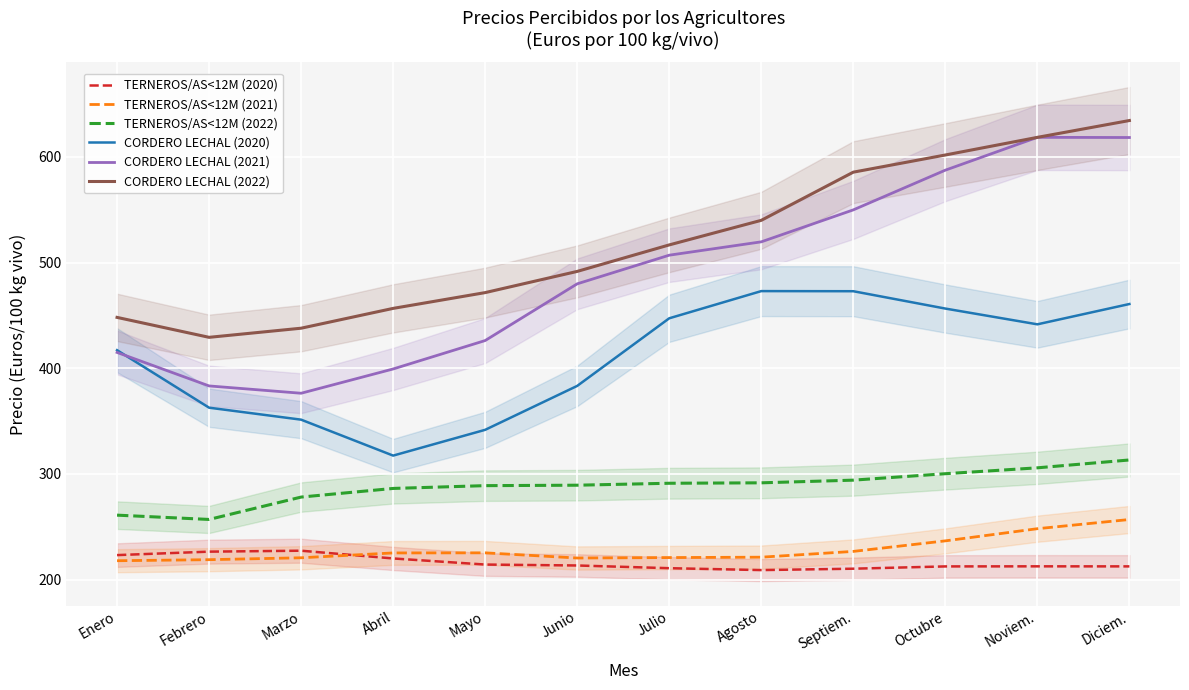

Is the value of CORDERO LECHAL (2021) at Agosto greater than the value of CORDERO LECHAL (2020) at Enero?

Yes